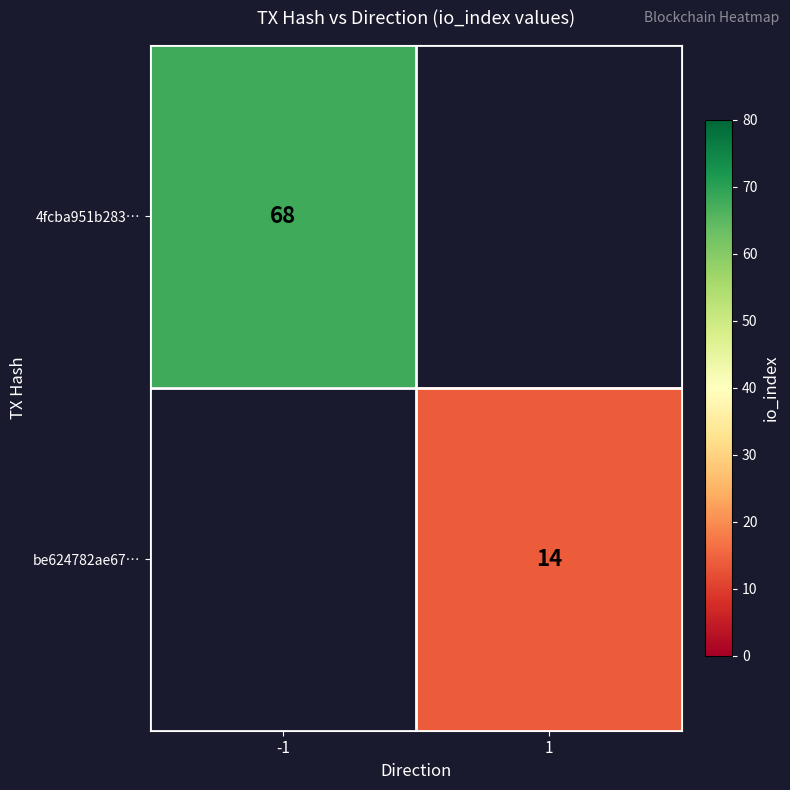

The 4fcba951b283… series shows 68 at -1. True or false?

True